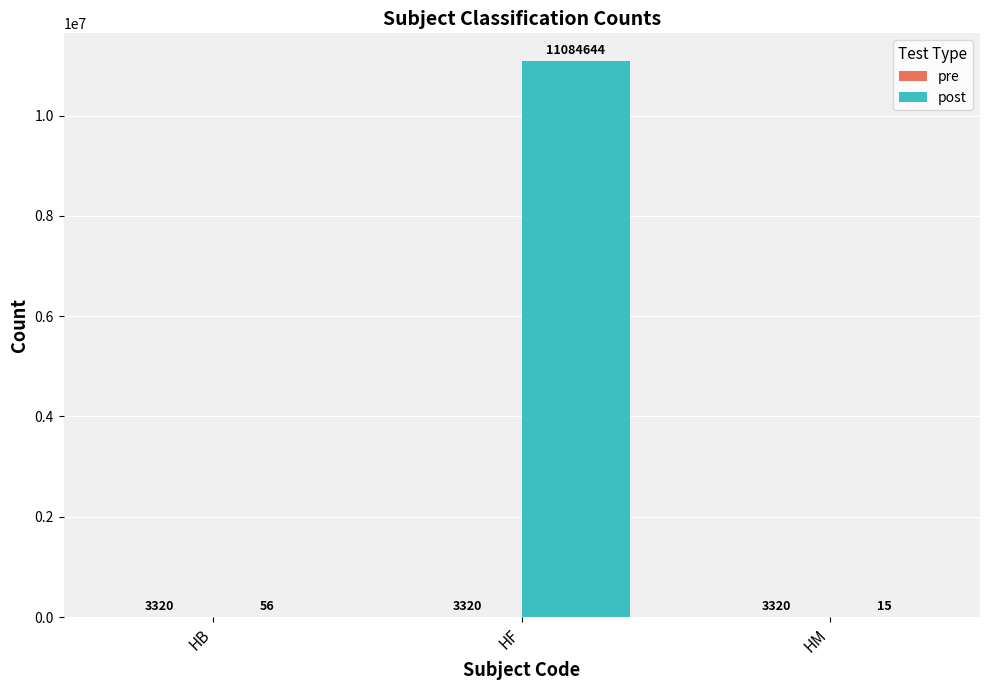

At which category is the sum across all series the highest?

HF